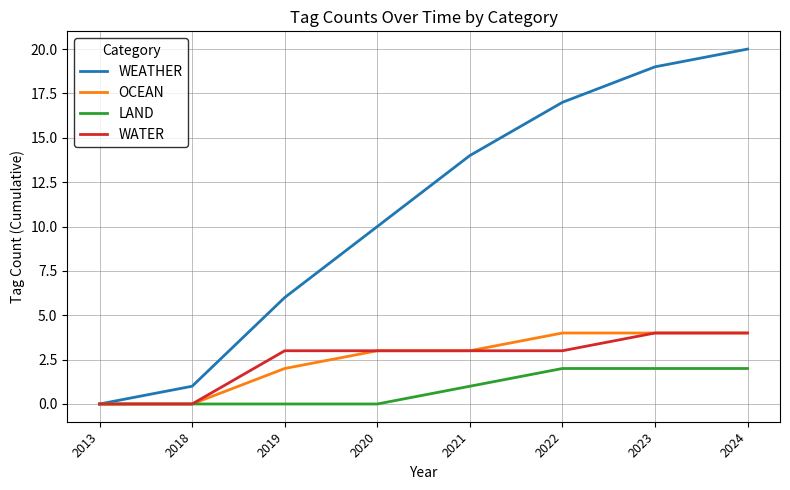

At which label does WEATHER reach its minimum?

2013